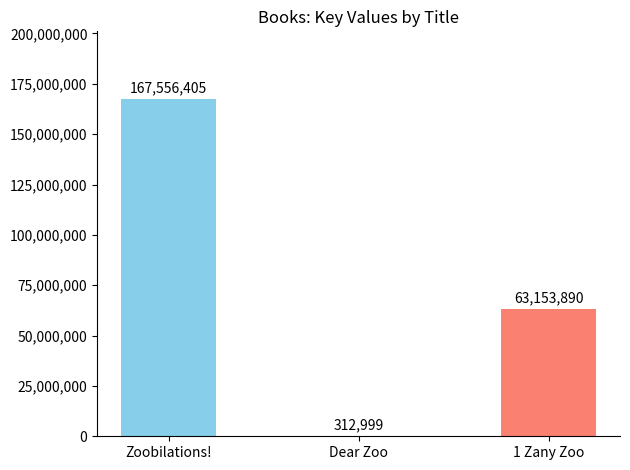

What is the difference between the values at Dear Zoo and 1 Zany Zoo?

62840891